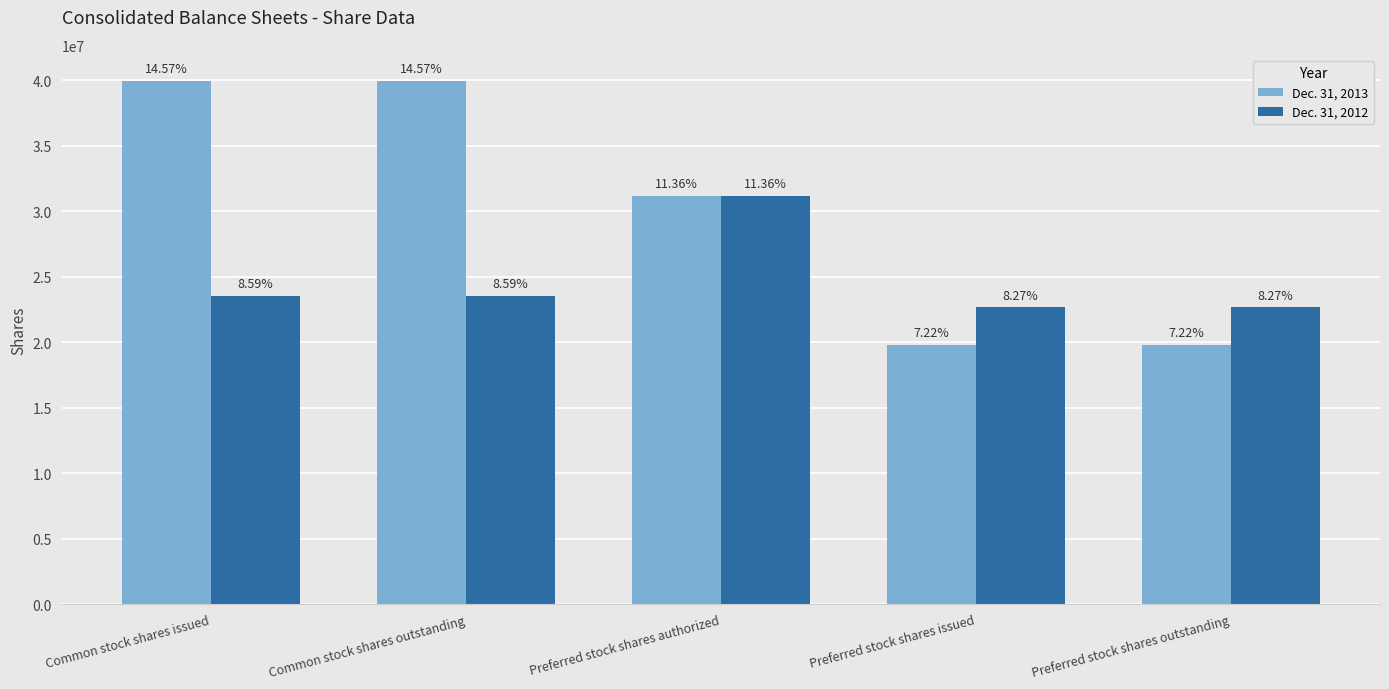

How many Dec. 31, 2012 values are between 22665447 and 23542184?

4